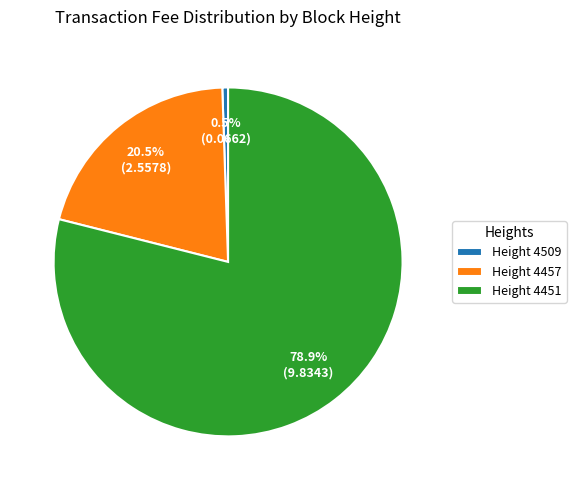

Which has a higher value, Height 4451 or Height 4457?

Height 4451